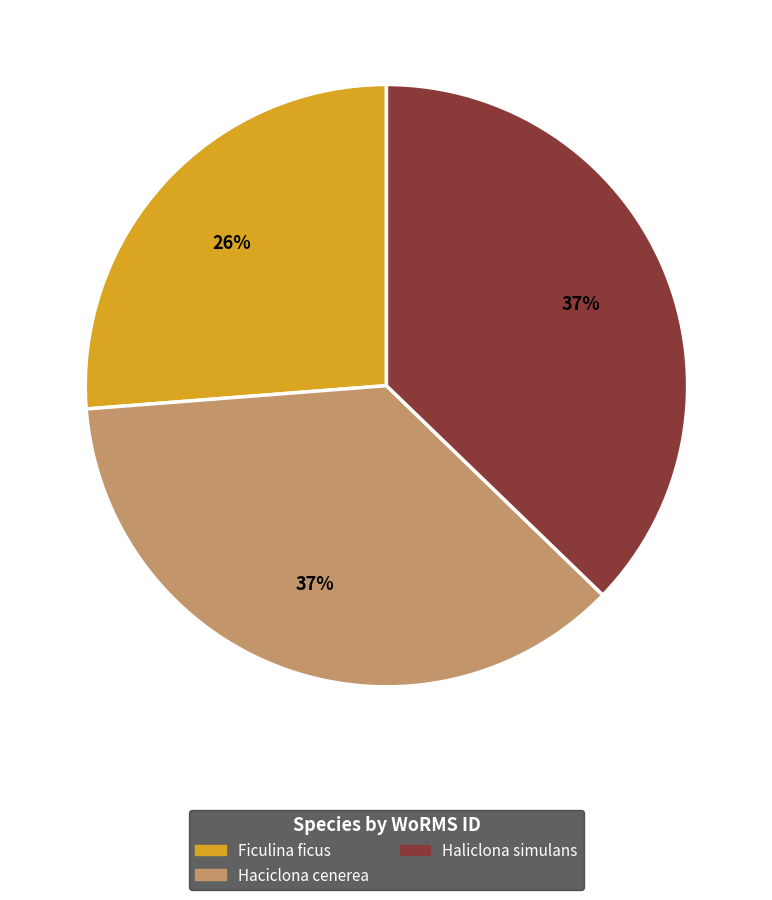

To the nearest percent, what percentage of the pie is Haliclona simulans?

37%